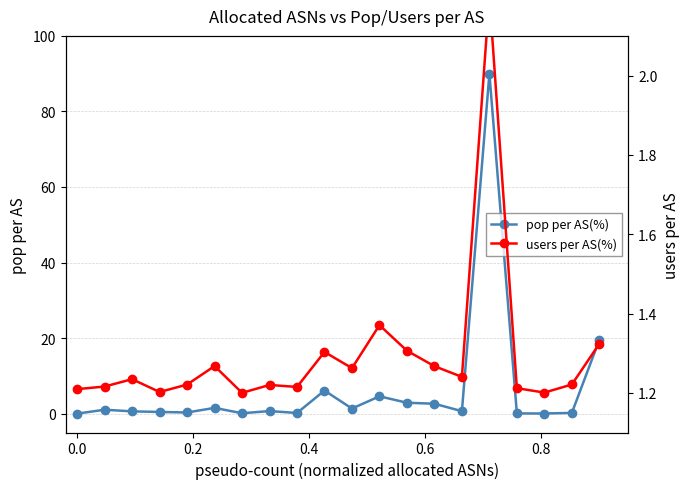

Does the chart have visible grid lines?

Yes